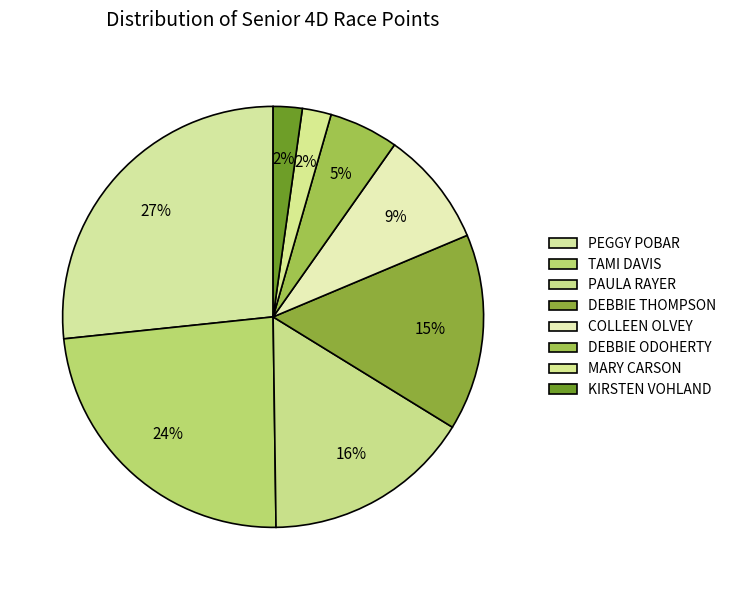

What is the change in value from TAMI DAVIS to PAULA RAYER?

-17